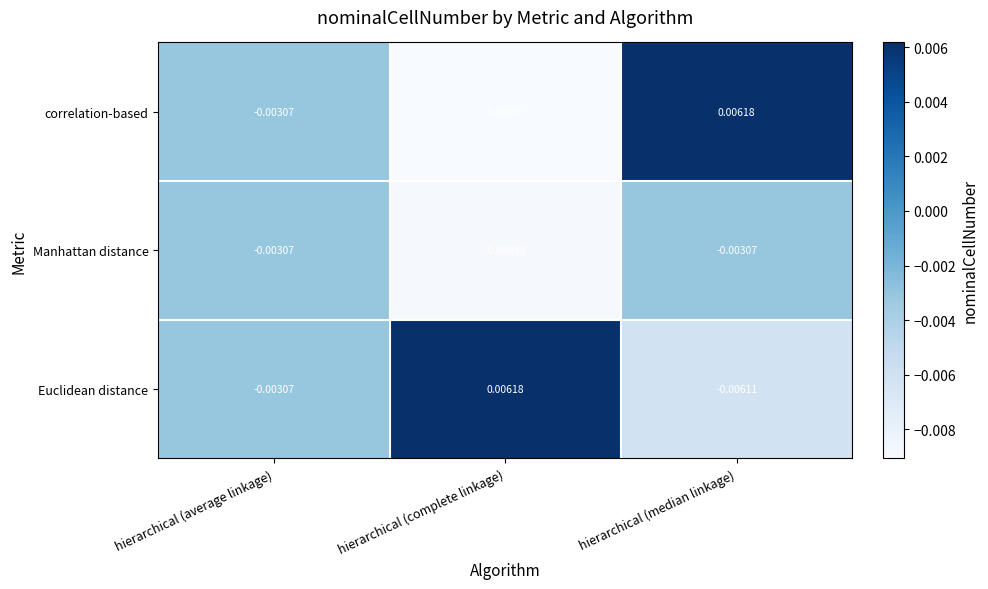

At hierarchical (complete linkage), list the series in order from largest to smallest.

Euclidean distance, Manhattan distance, correlation-based